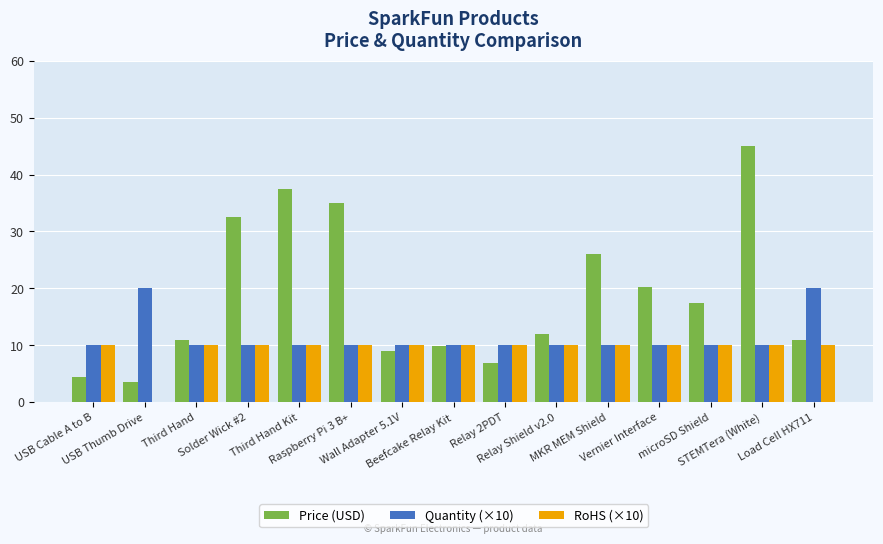

How many groups of bars are there?

15